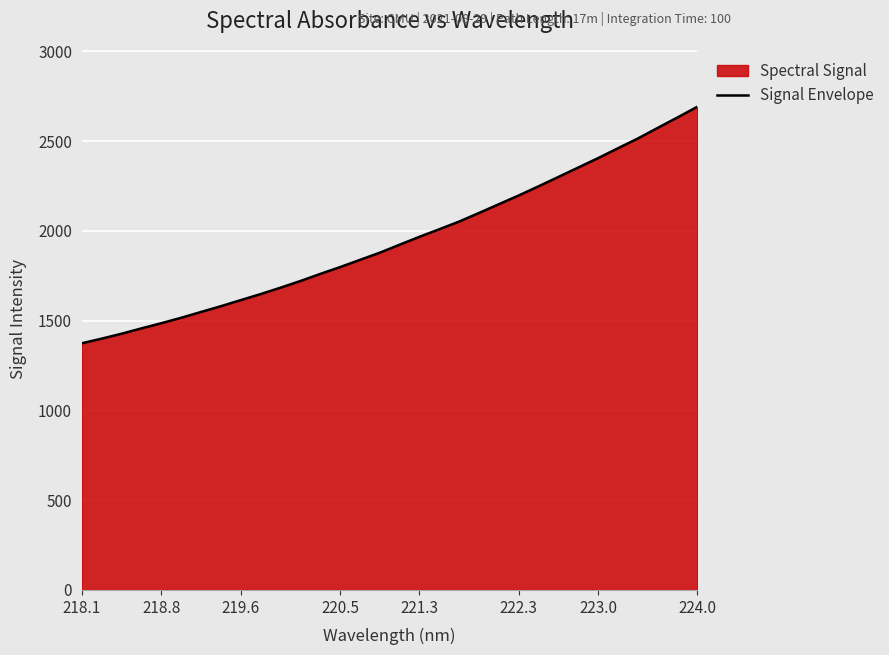

Does the chart display data point markers on the line(s)?

No